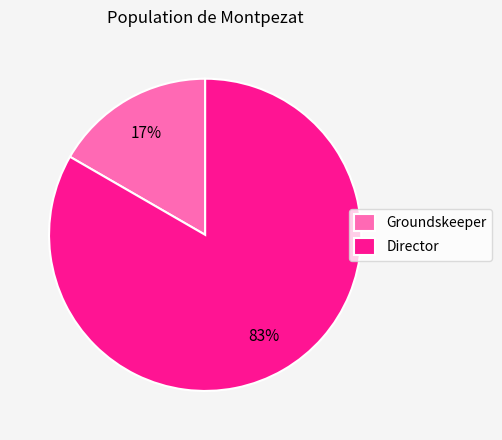

Rank the categories by value from highest to lowest.

Director, Groundskeeper